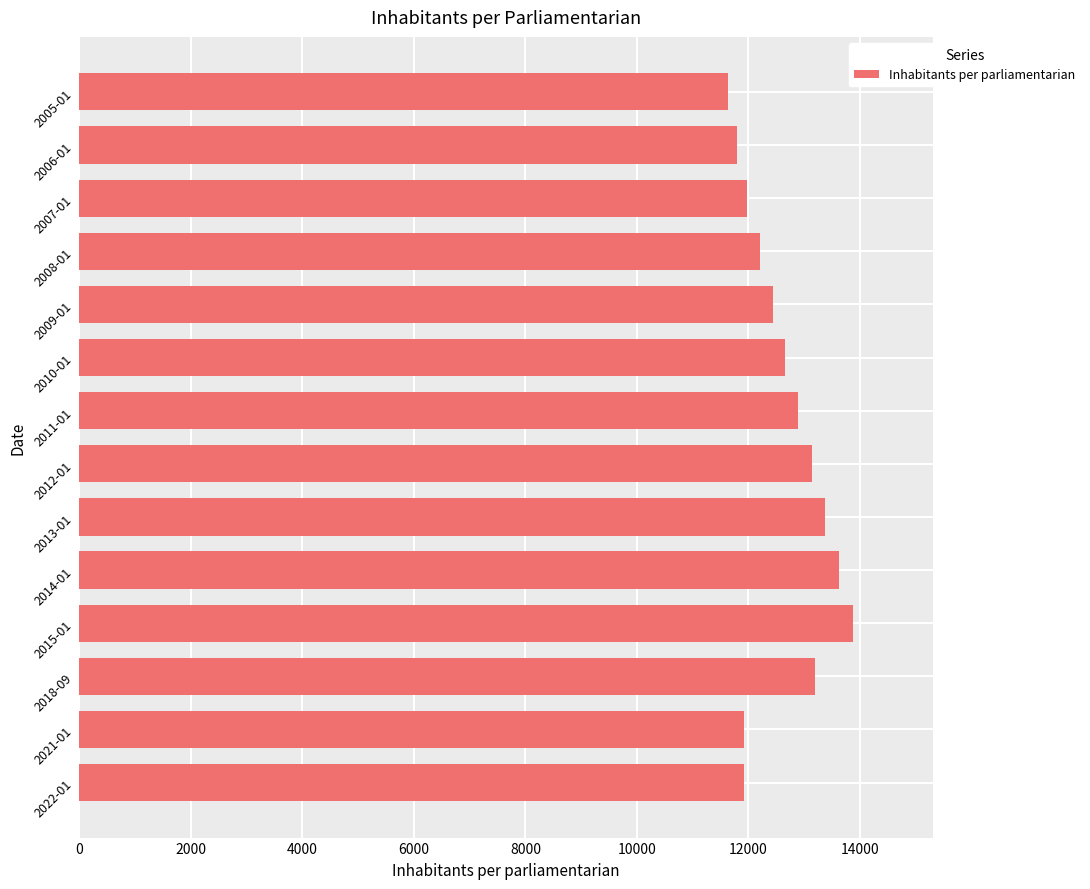

How many categories are shown in the chart?

14